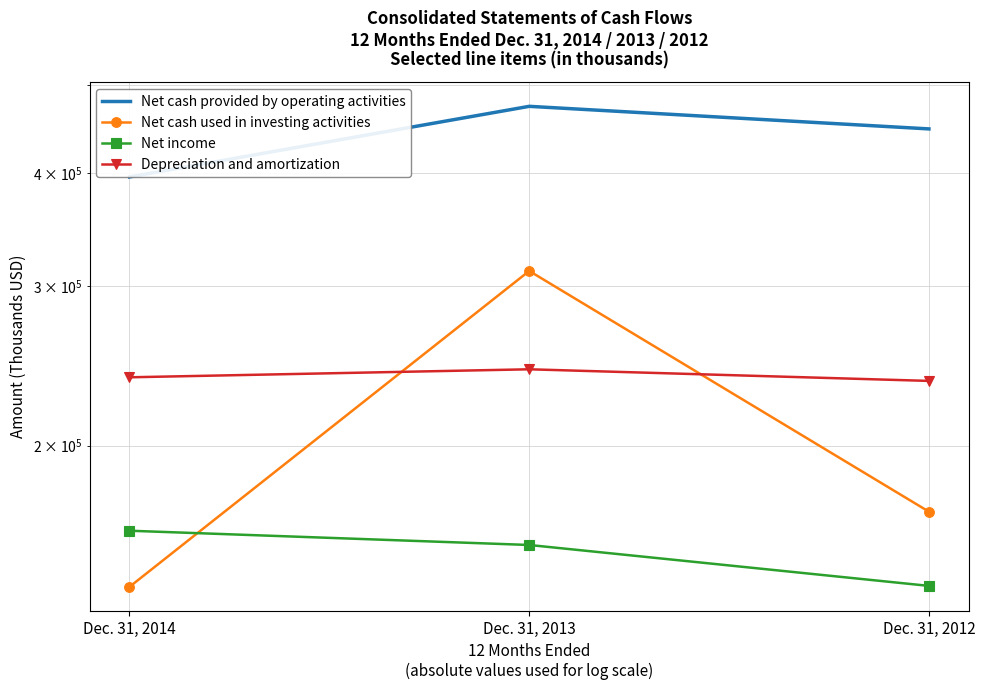

What is the value of the Net cash used in investing activities point at the 3rd from the left?

169129